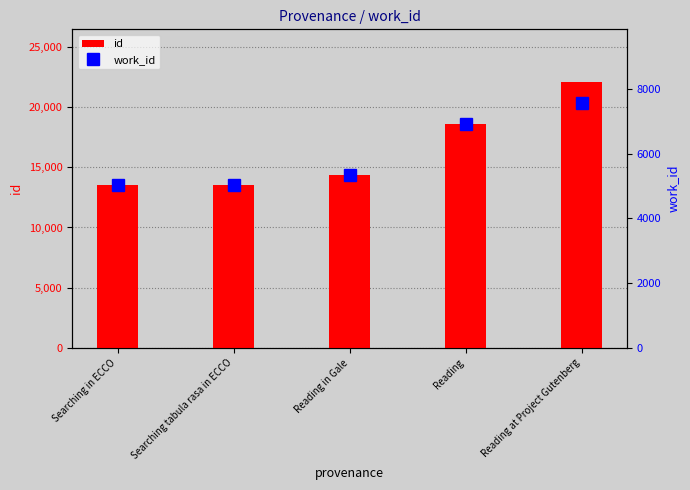

At which category is the sum across all series the highest?

Reading at Project Gutenberg